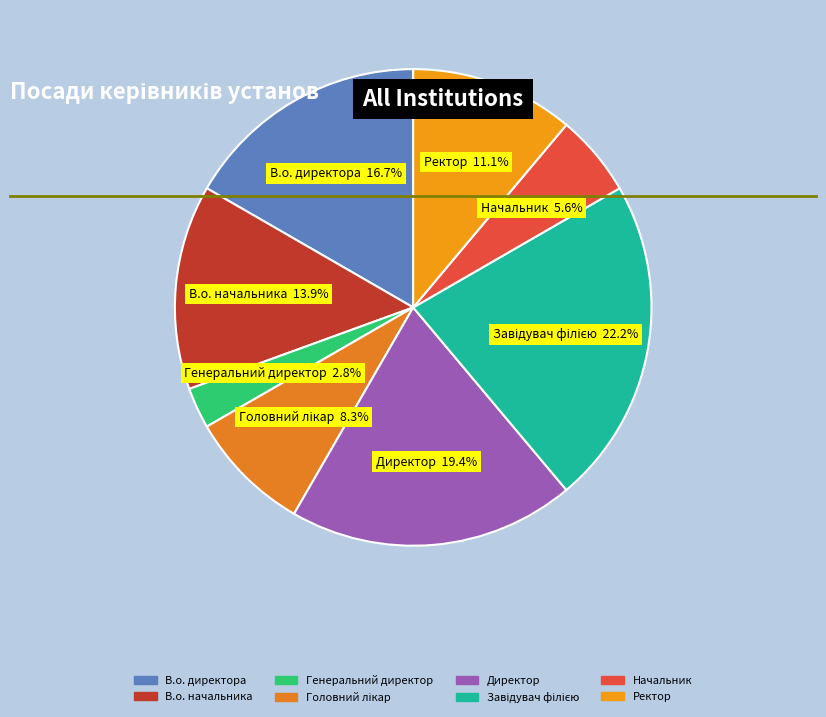

Do Начальник and Ректор together represent more than half of the pie?

No